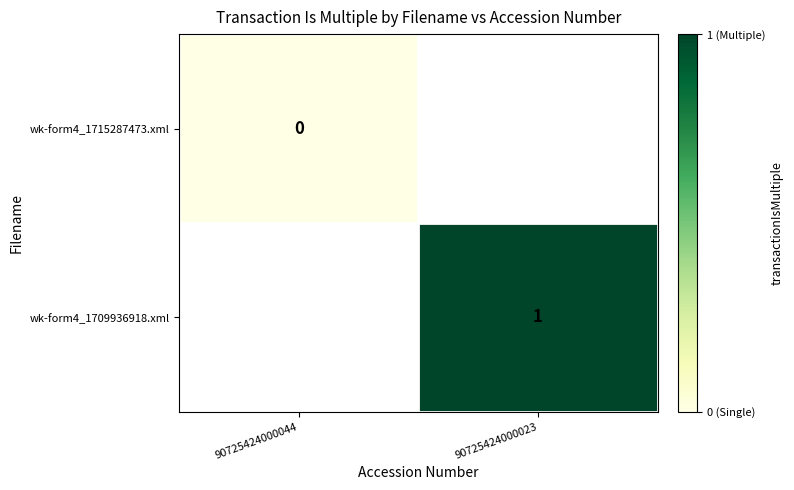

At how many categories does at least one series exceed 0?

1